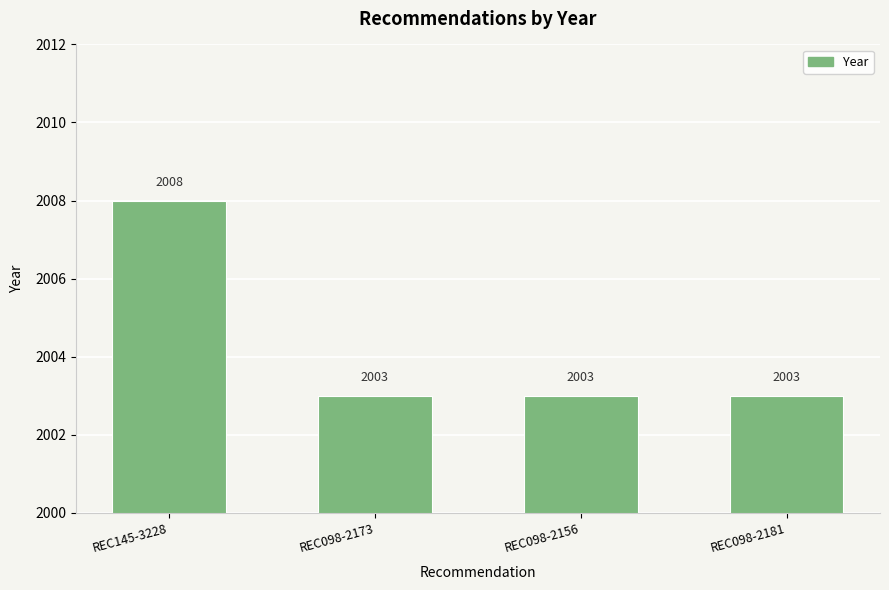

What position from the left is REC098-2173?

2